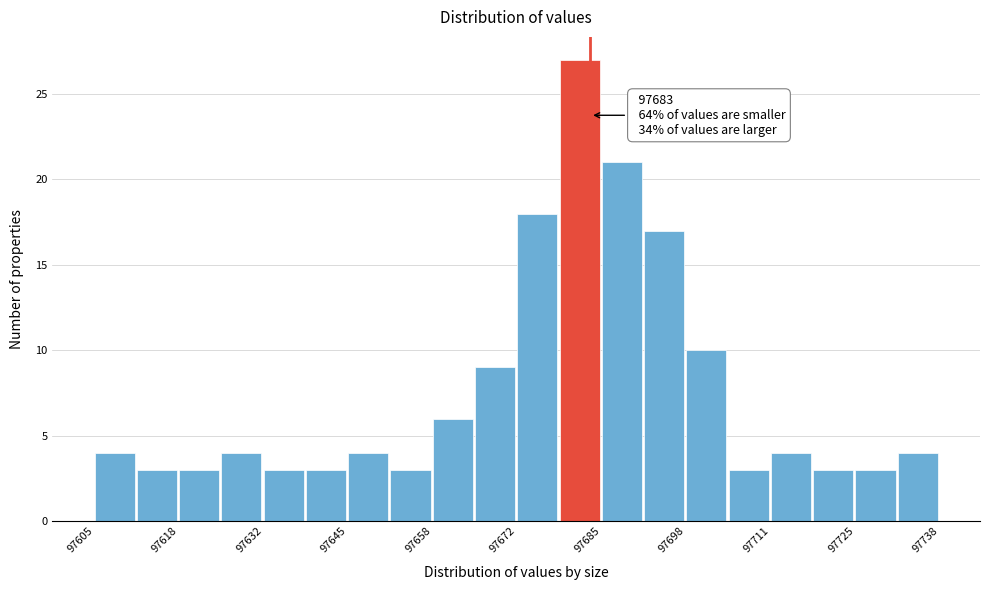

Read against the x-axis, roughly where is the centre of the tallest bar?

97682